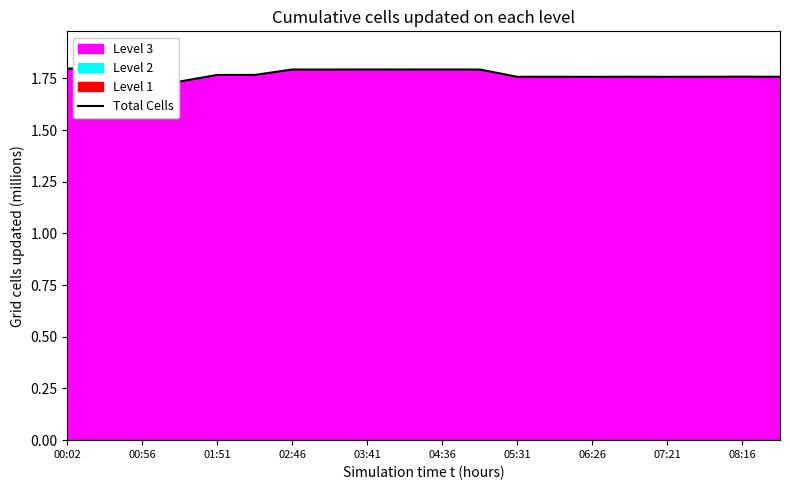

Which label corresponds to the largest value in the chart?

00:02